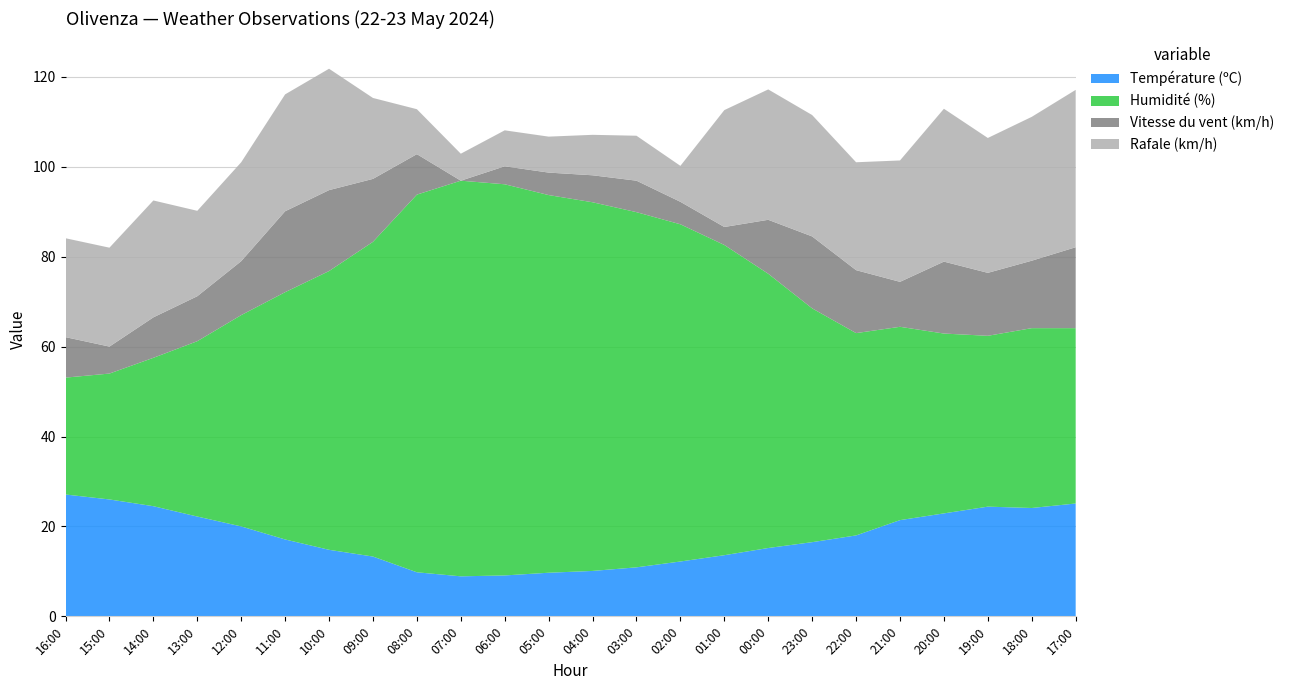

Reading left to right, list all the values displayed in this chart.

Température (ºC): 27.1	26.0	24.5	22.2	20.0	17.1	14.8	13.3	9.8	8.9	9.1	9.7	10.1	10.9	12.2	13.6	15.2	16.5	18.0	21.4	22.9	24.4	24.1	25.1
Humidité (%): 26.0	28.0	33.0	39.0	47.0	55.0	62.0	70.0	84.0	88.0	87.0	84.0	82.0	79.0	75.0	69.0	61.0	52.0	45.0	43.0	40.0	38.0	40.0	39.0
Vitesse du vent (km/h): 9.0	6.0	9.0	10.0	12.0	18.0	18.0	14.0	9.0	0.0	4.0	5.0	6.0	7.0	5.0	4.0	12.0	16.0	14.0	10.0	16.0	14.0	15.0	18.0
Rafale (km/h): 22.0	22.0	26.0	19.0	22.0	26.0	27.0	18.0	10.0	6.0	8.0	8.0	9.0	10.0	8.0	26.0	29.0	27.0	24.0	27.0	34.0	30.0	32.0	35.0